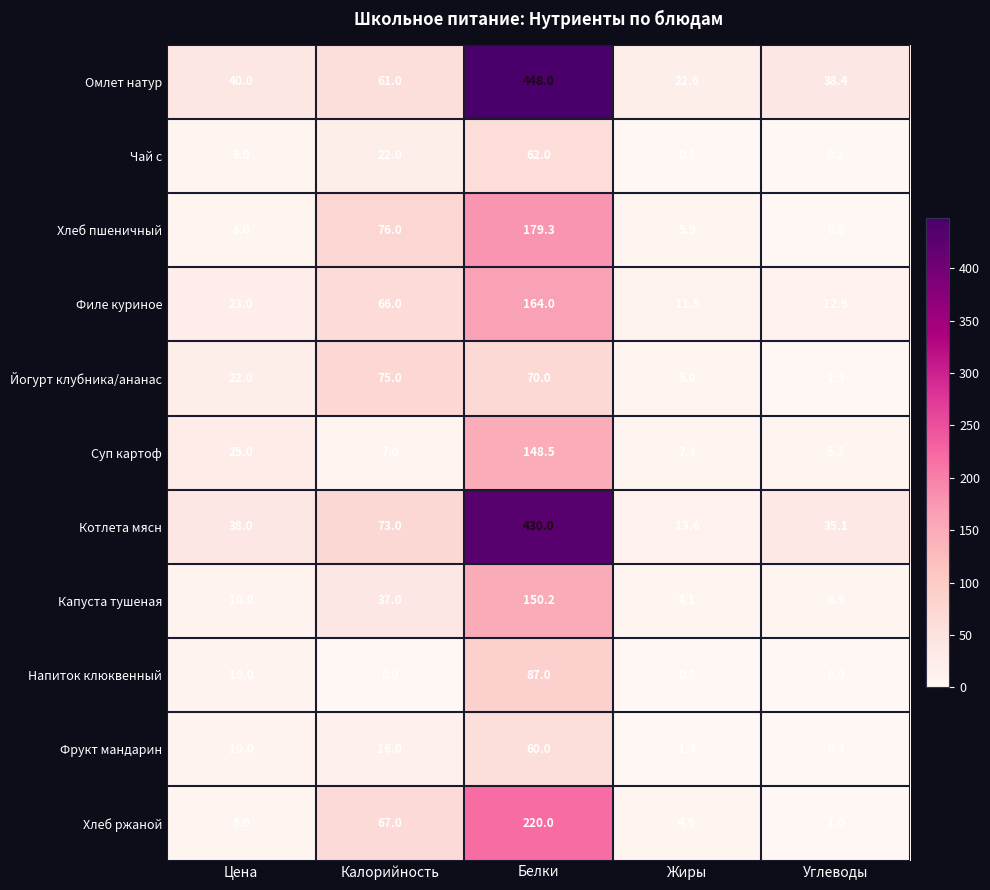

List the series in order of their peak value, lowest first.

Фрукт мандарин, Чай с, Йогурт клубника/ананас, Напиток клюквенный, Суп картоф, Капуста тушеная, Филе куриное, Хлеб пшеничный, Хлеб ржаной, Котлета мясн, Омлет натур